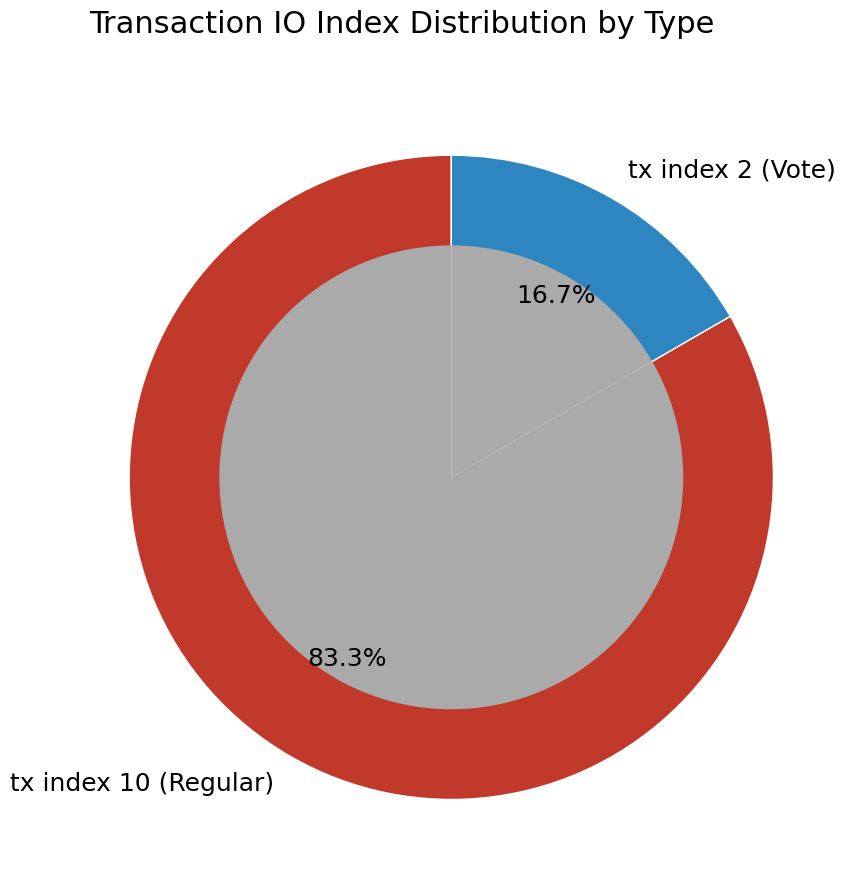

To the nearest percent, what is the difference between the tx index 10 (Regular) and tx index 2 (Vote) slice percentages?

67%